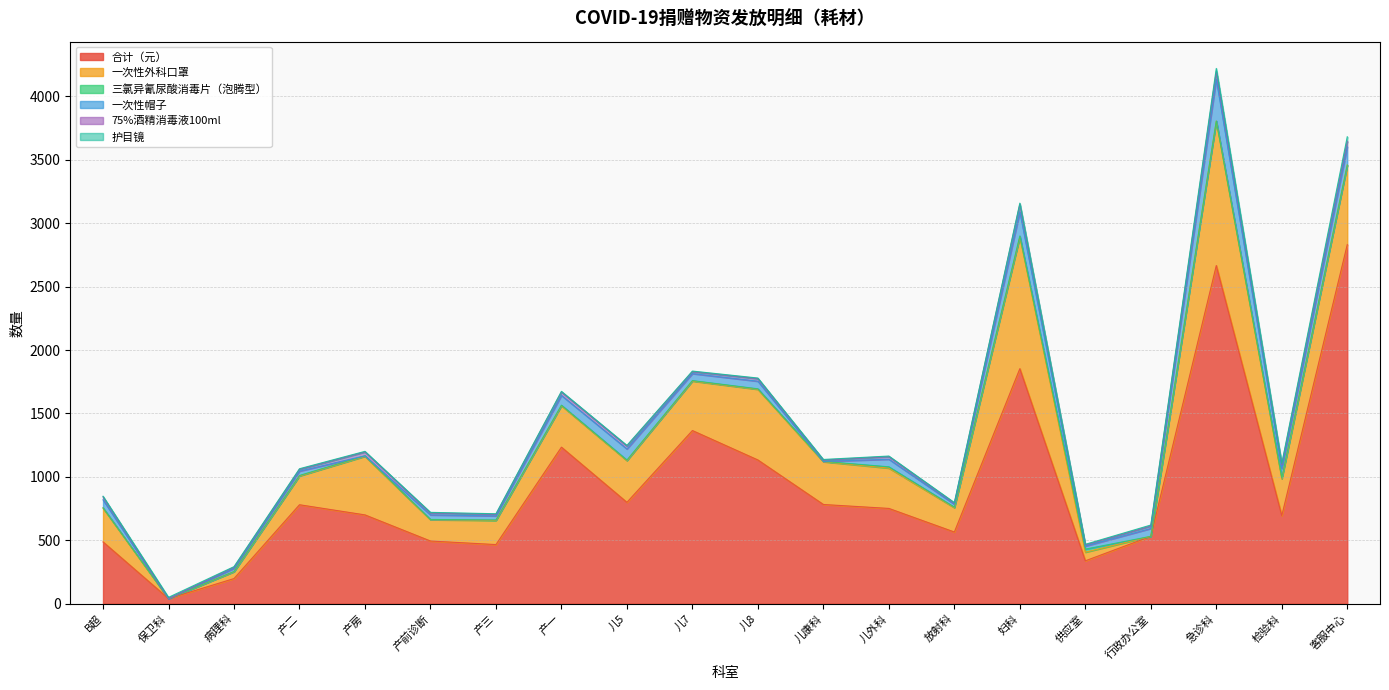

Reading left to right, what are all the values shown in this chart?

合计（元）: 487	40	198	780	700	494	466	1234	799	1365	1133	782	751	565	1853	338	531	2666	694	2831
一次性外科口罩: 267	0	54	227	462	168	190	327	329	390	557	337	318	192	1038	68	0	1139	290	627
三氯异氰尿酸消毒片（泡腾型）: 2	0	2	4	4	2	4	4	4	4	4	3	10	4	8	24	0	0	8	0
一次性帽子: 63	0	24	34	0	36	32	77	88	55	60	0	60	23	190	24	62	330	74	144
75%酒精消毒液100ml: 23	0	9	14	30	15	12	27	23	15	20	10	20	8	60	9	19	60	30	44
护目镜: 5	10	5	5	5	5	5	5	5	5	5	5	5	5	9	5	8	25	10	35